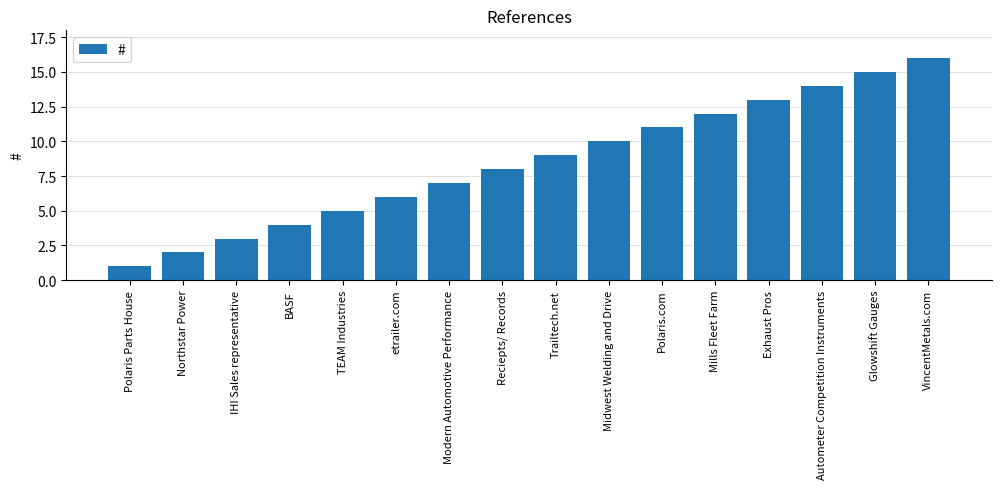

Reading left to right, list all the values displayed in this chart.

1	2	3	4	5	6	7	8	9	10	11	12	13	14	15	16